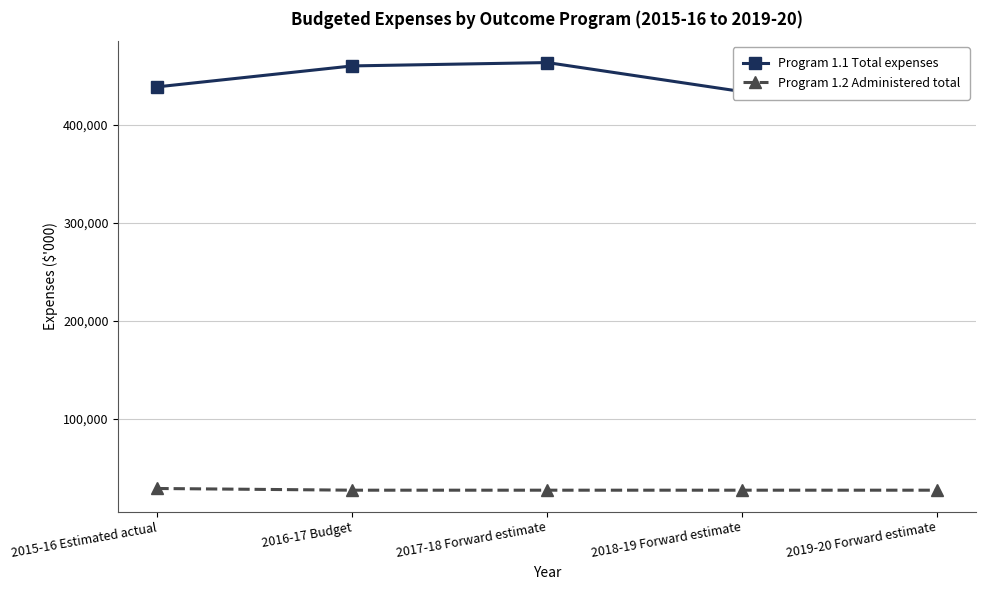

Rank the series by their maximum value, from highest to lowest.

Program 1.1 Total expenses, Program 1.2 Administered total